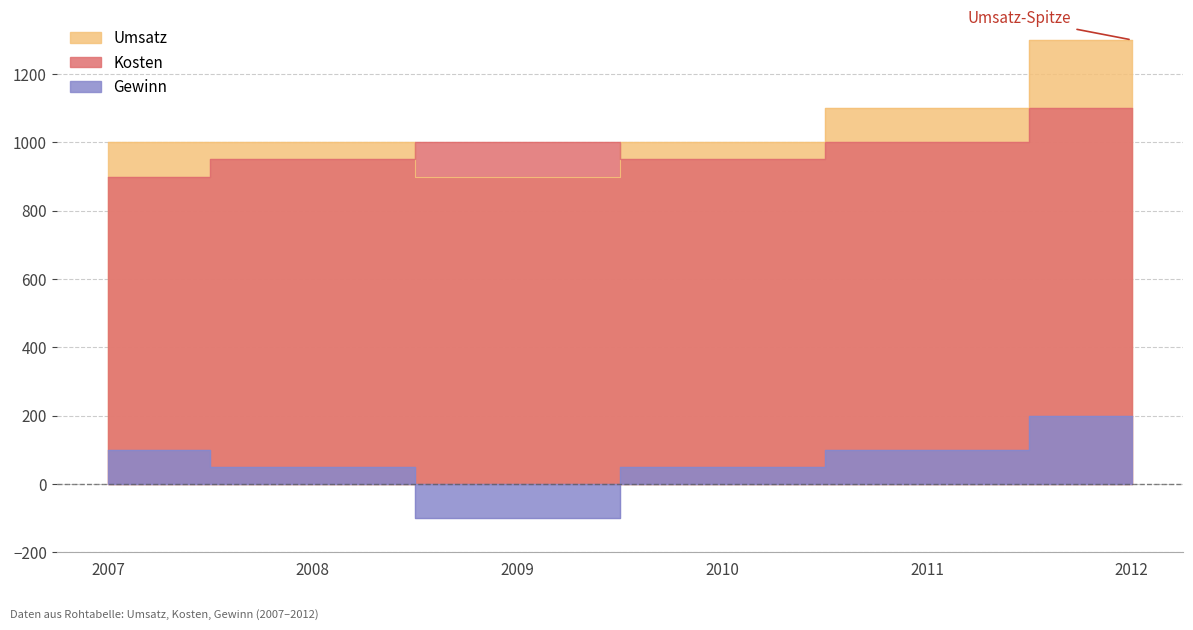

Does the chart display data point markers on the line(s)?

No